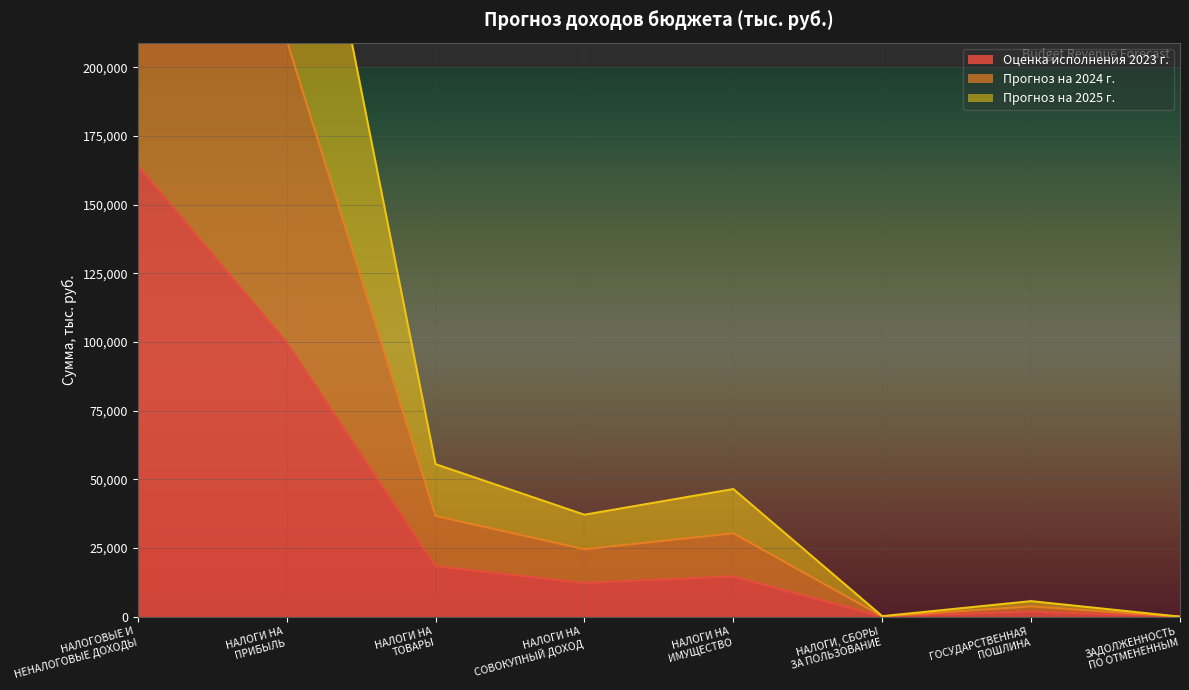

How many lines are shown in the chart?

3